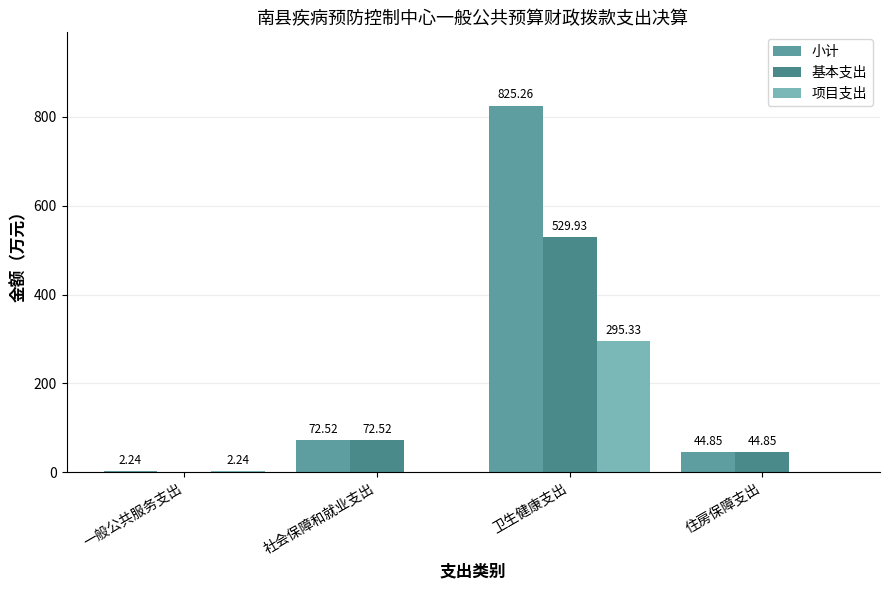

How many distinct data groups are displayed?

3